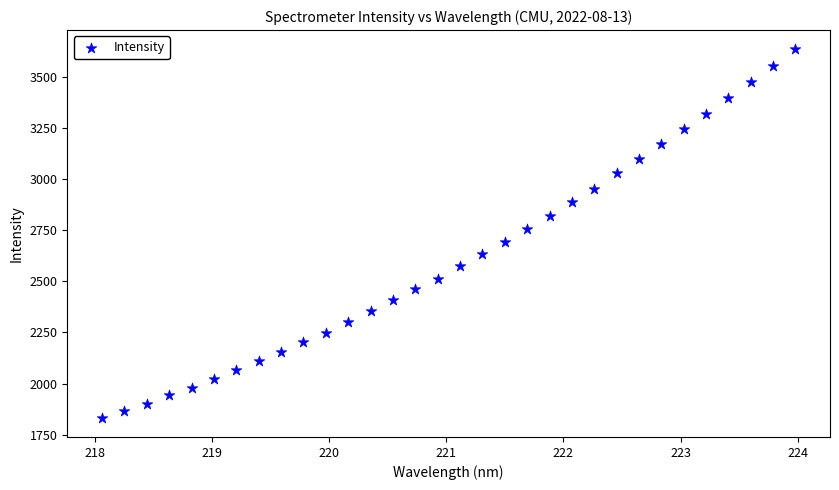

What is the range of X values (max minus min)?

5.9